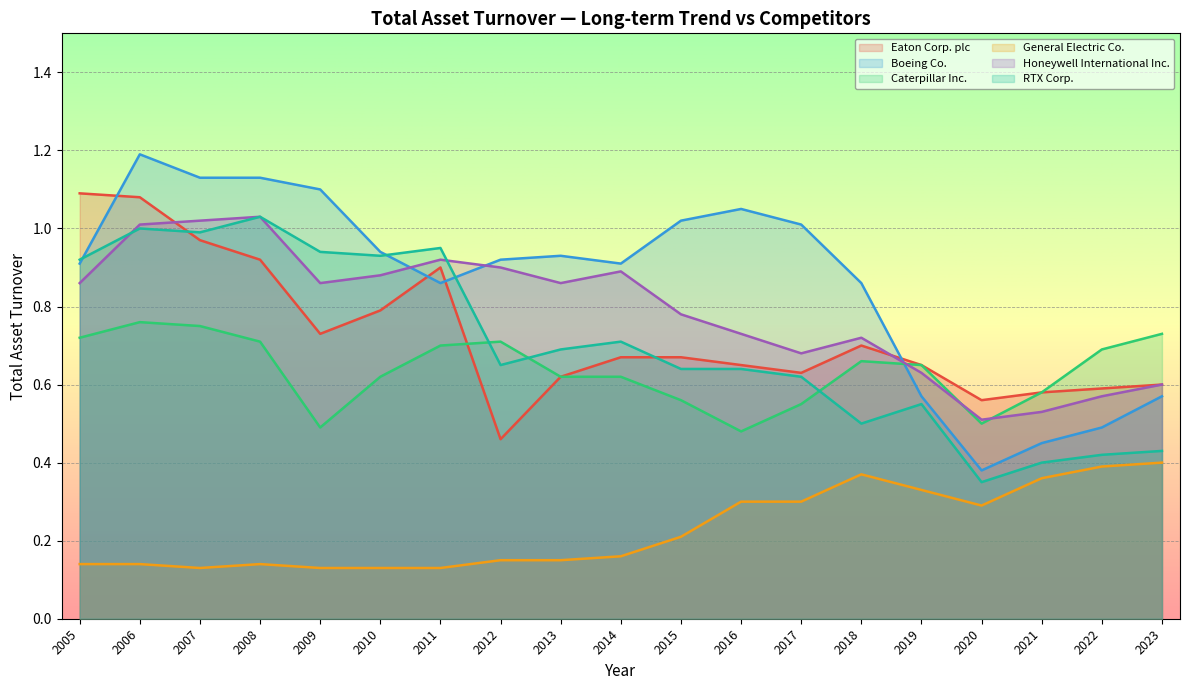

The value of RTX Corp. at 2017 is 0.3. True or false?

False